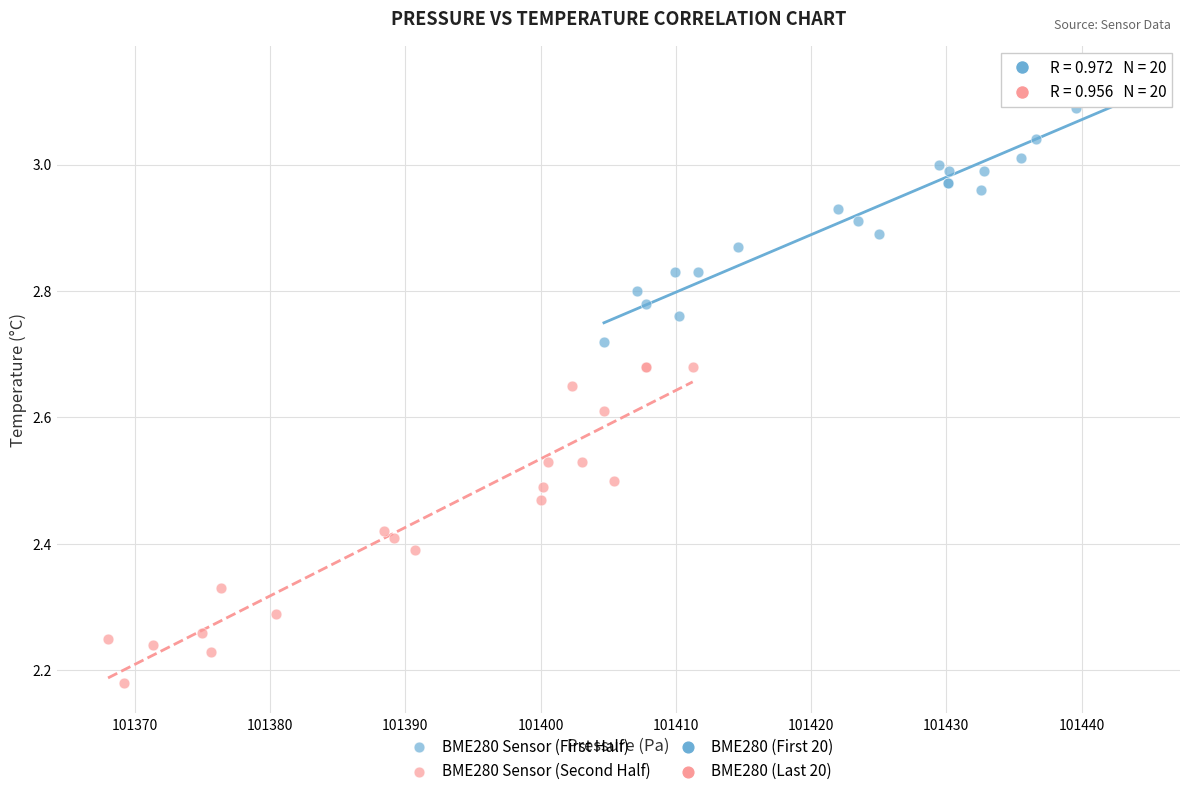

Which series contains the highest Y value?

BME280 Sensor (First Half)